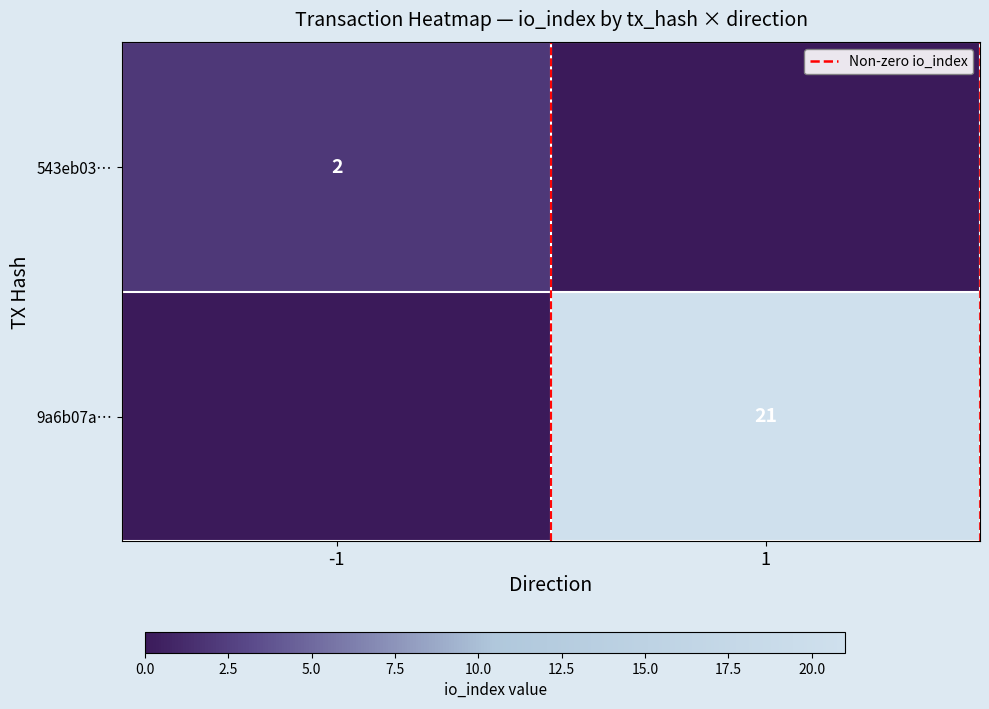

Is it true that 543eb03… equals 2 at -1?

True